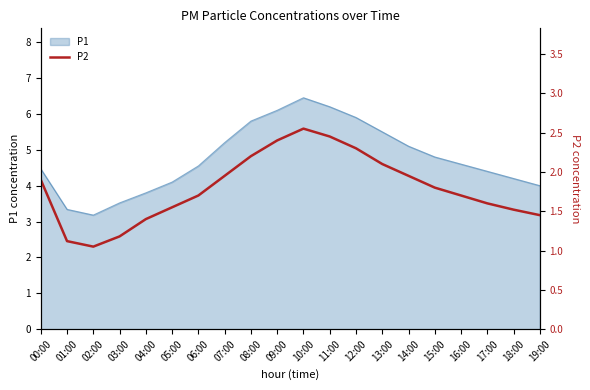

Is it true that P1 equals 4.5 at 06:00?

True